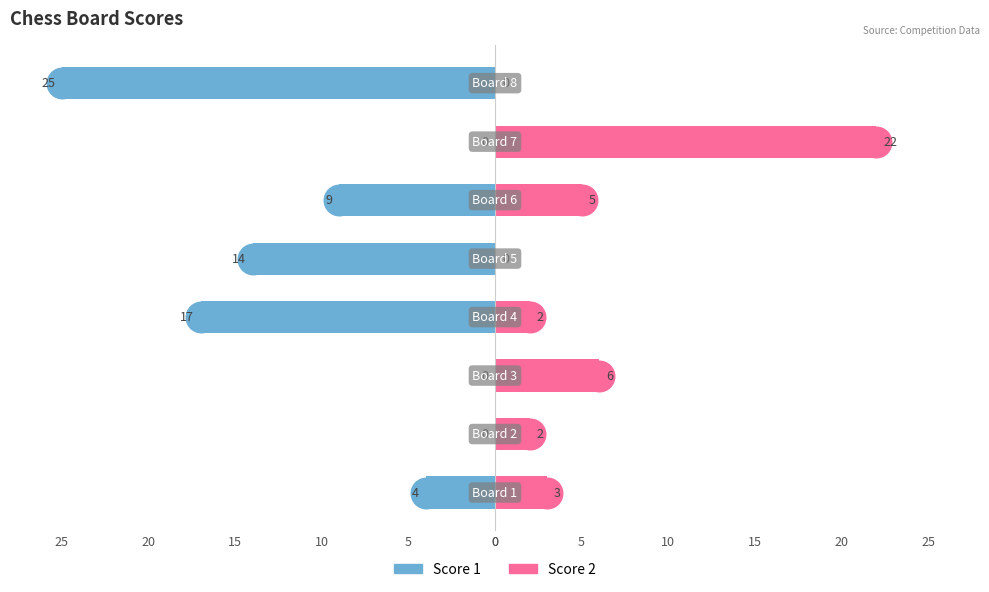

Which series has the largest range (max minus min)?

Score 1